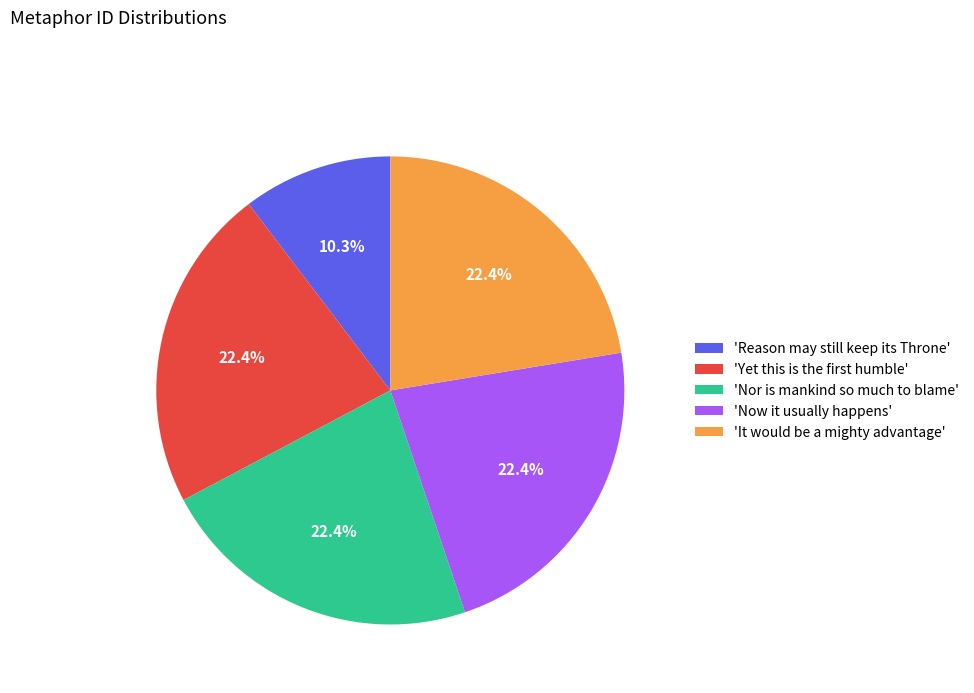

Is there any slice that represents more than half of the pie?

No